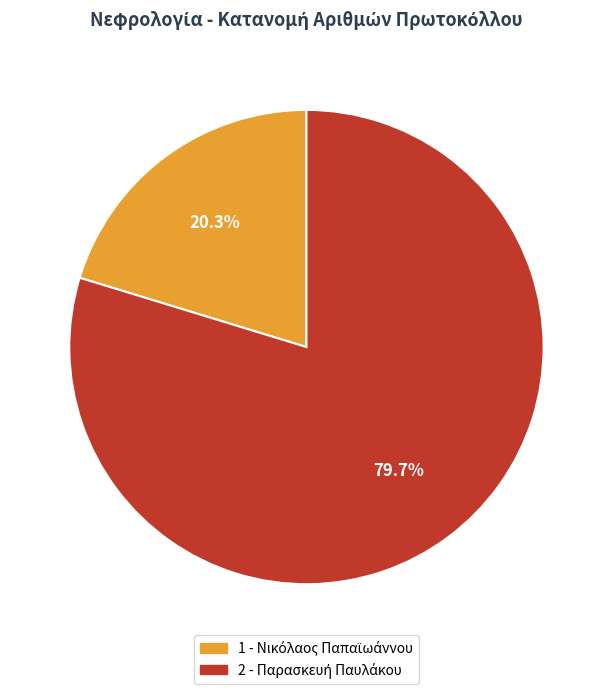

Is there any slice that represents more than half of the pie?

Yes